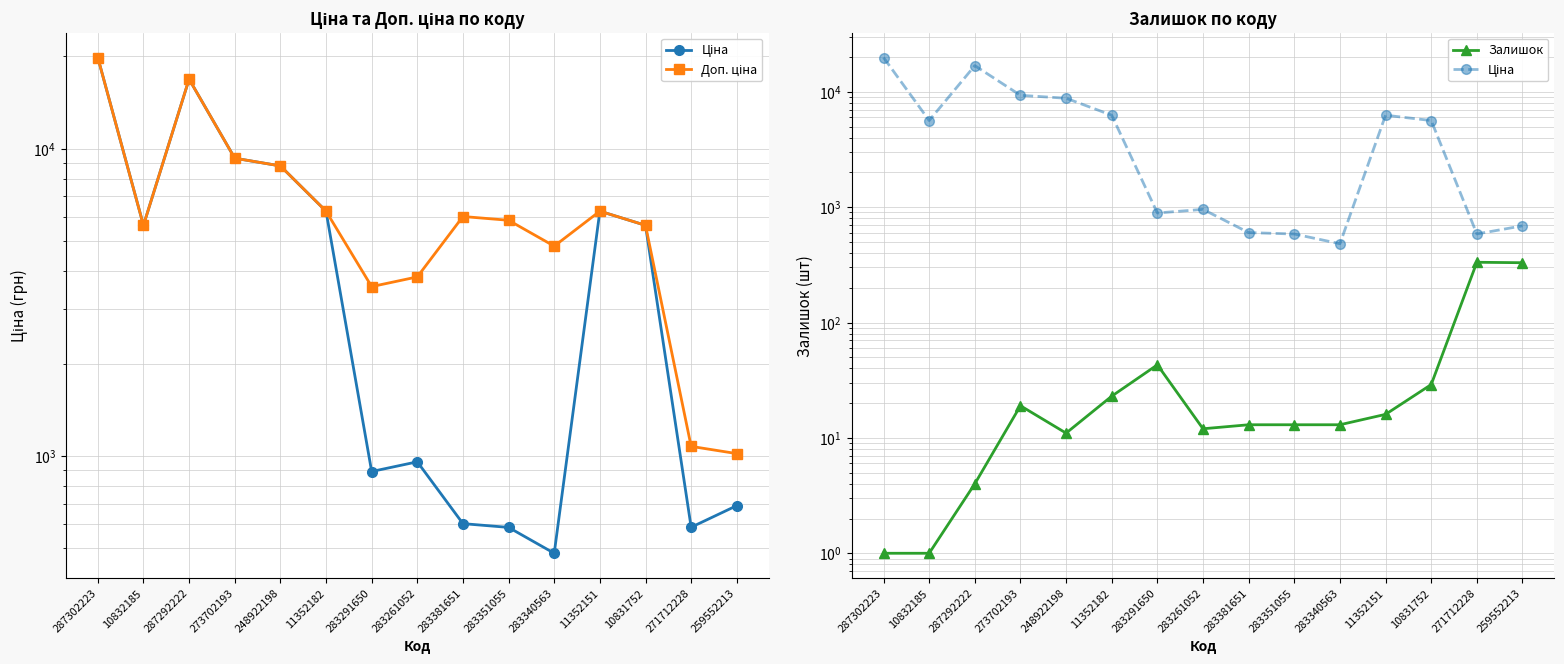

What is the minimum value for Ціна?

482.1